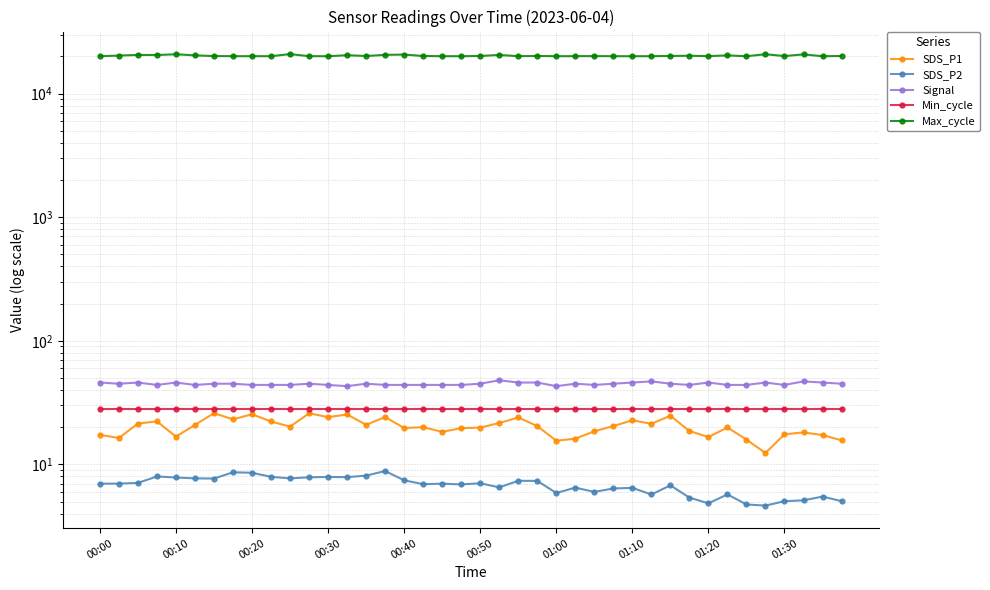

What is the difference between the highest and lowest values at 00:20?

20511.9